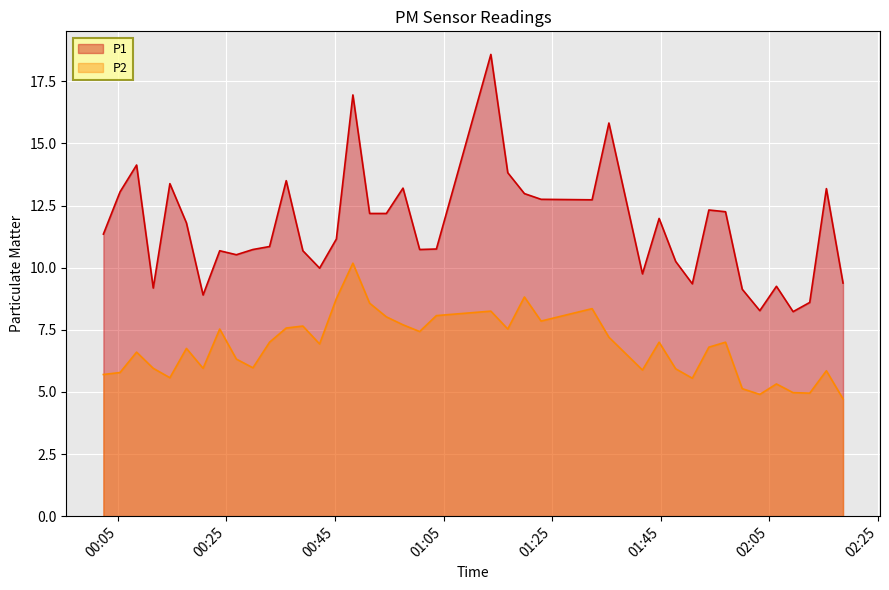

Which series has the widest spread of values?

P1